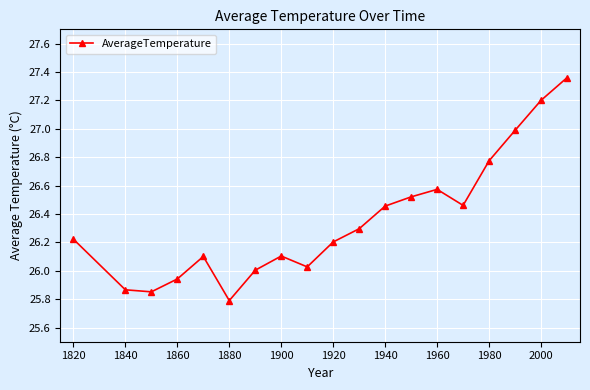

True or false: there are more than 2 points higher than both neighbors.

True